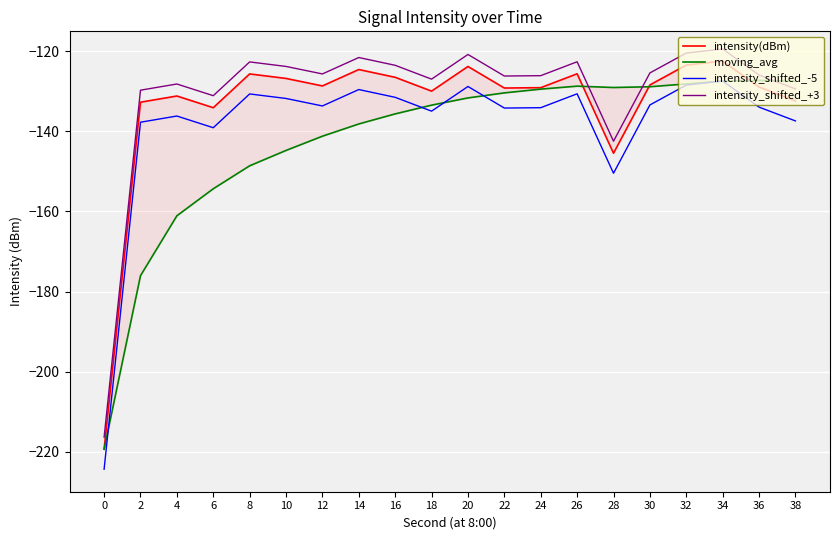

Rank the series at 30 from highest to lowest value.

intensity_shifted_+3, intensity(dBm), moving_avg, intensity_shifted_-5